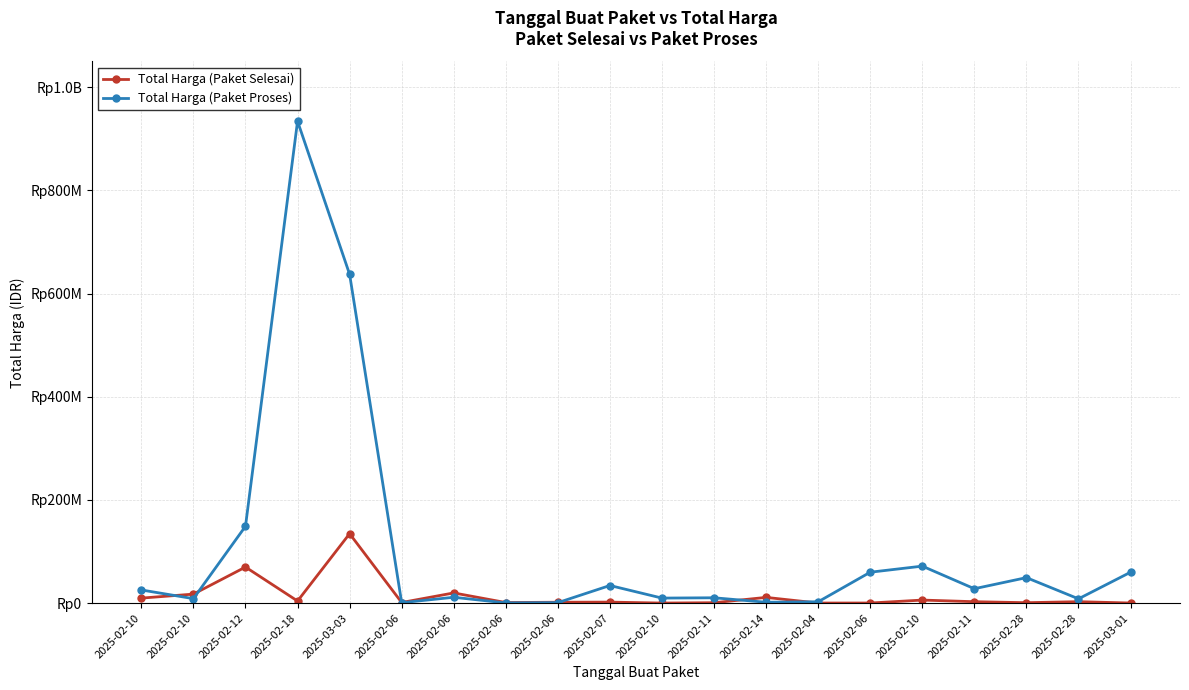

What is the difference between the maximum and minimum values in the Total Harga (Paket Selesai) series?

134470000